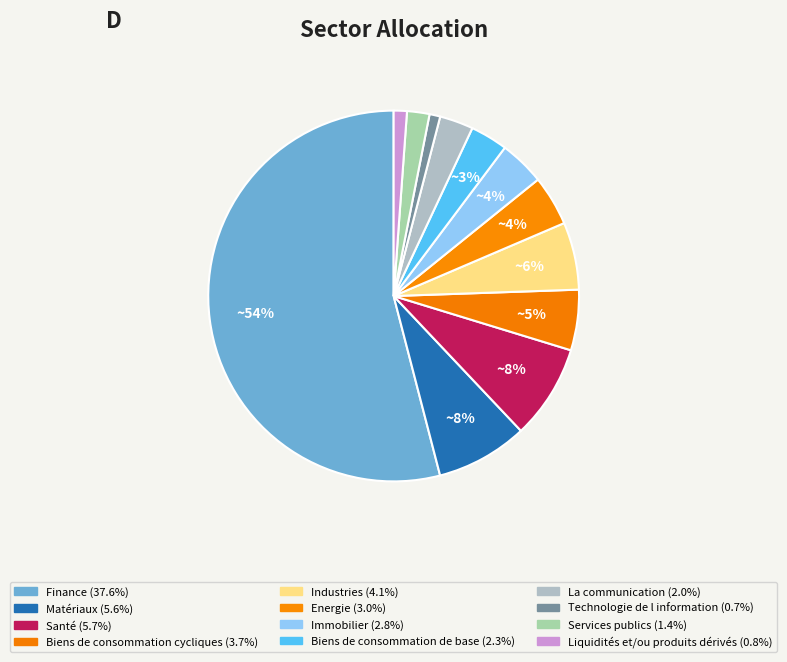

Does any single category account for the majority?

Yes